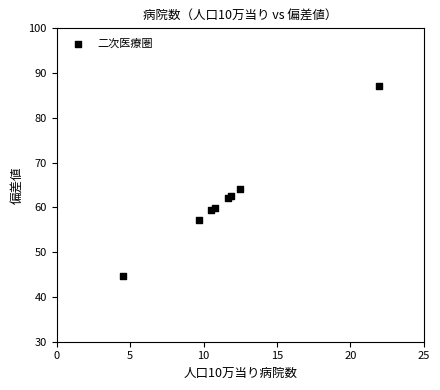

What Y value in the scatter plot is closest to 65?

64.0